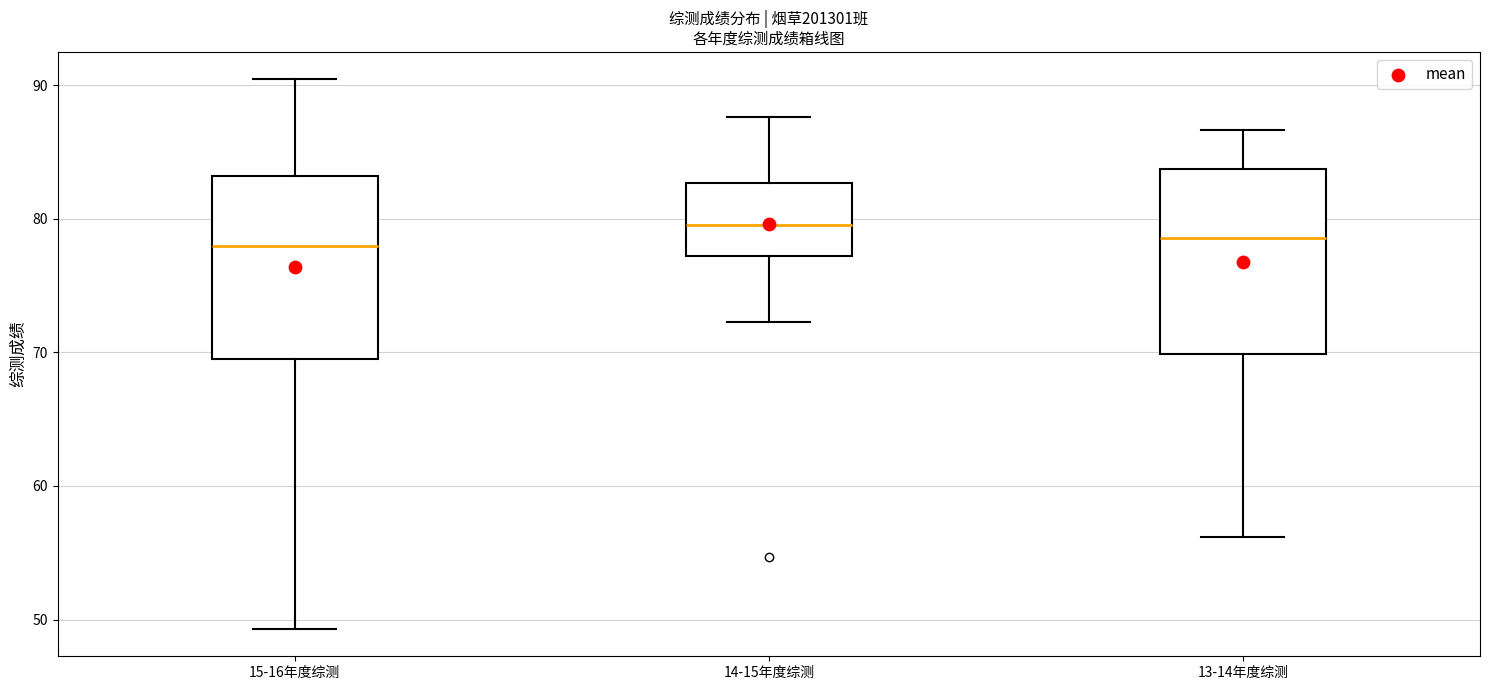

Reading left to right, transcribe this box plot: for each box, give where its median line is, the range the box spans, and where its two whiskers end, as read against the y-axis. The values are not printed on the chart, so give them approximately, as read against the axis.

15-16年度综测: median 78, box 69 to 83, whiskers 49 to 90
14-15年度综测: median 80, box 77 to 83, whiskers 72 to 88
13-14年度综测: median 79, box 70 to 84, whiskers 56 to 87